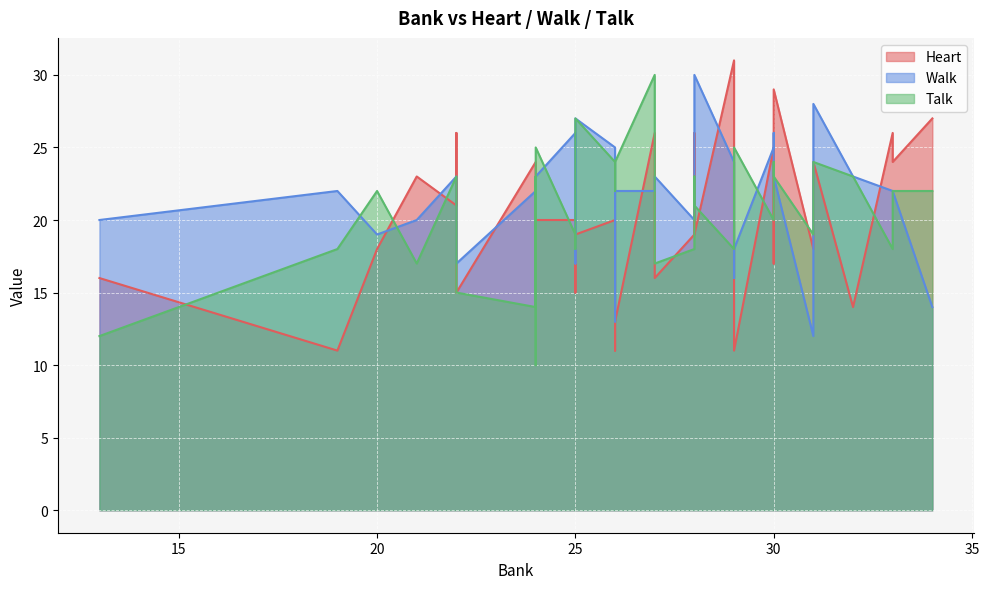

What is the sum of all Talk values?

747